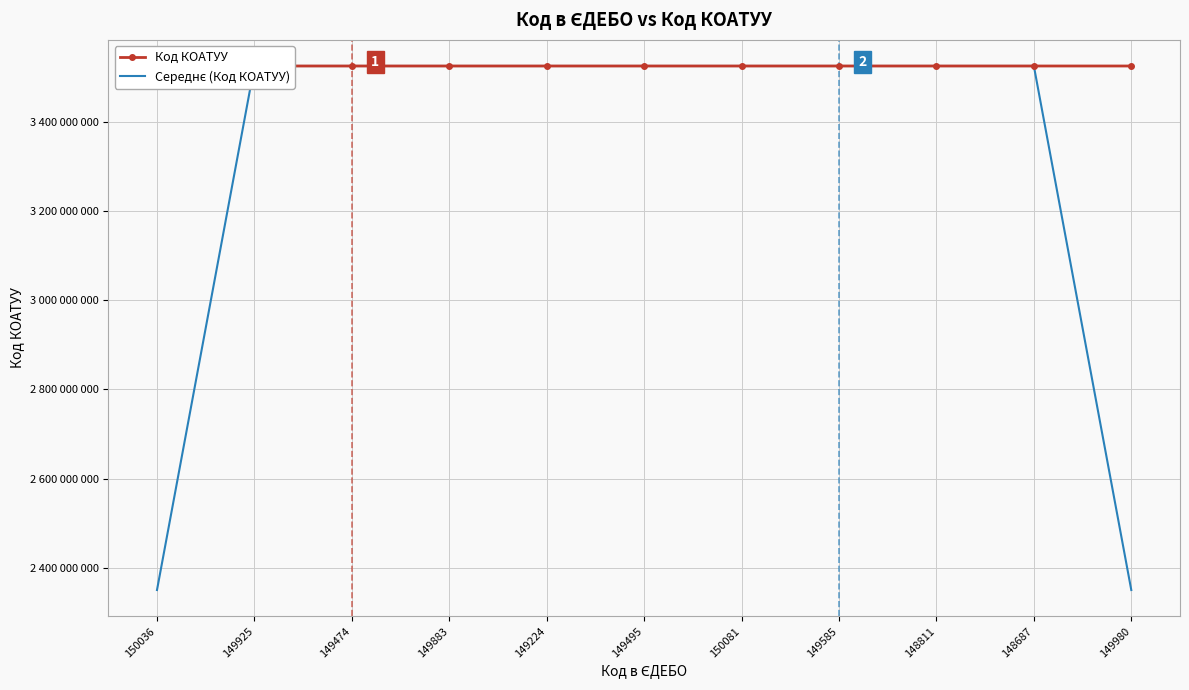

At 150036, list the series in order from smallest to largest.

Середнє (Код КОАТУУ), Код КОАТУУ